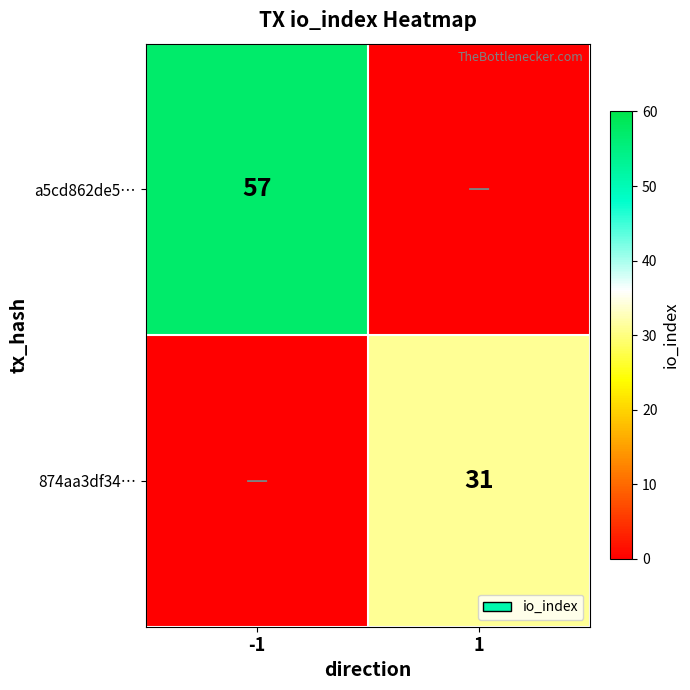

The a5cd862de5… series shows 57 at -1. True or false?

True